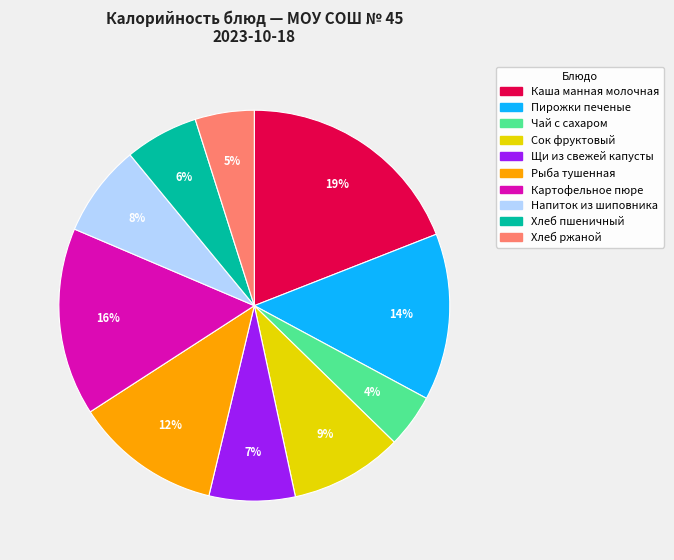

Is the sum of Напиток из шиповника and Картофельное пюре greater than half?

No